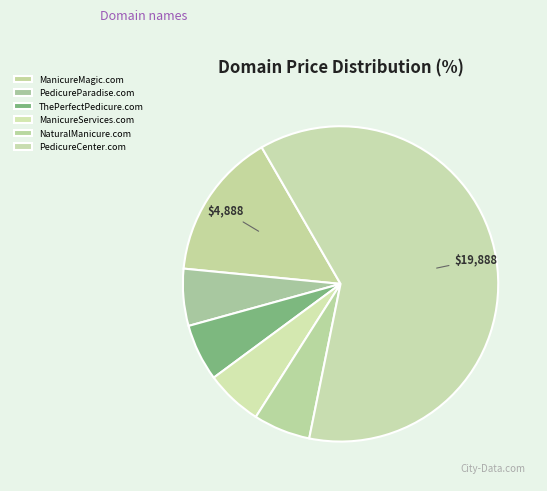

Which slice is the largest?

PedicureCenter.com